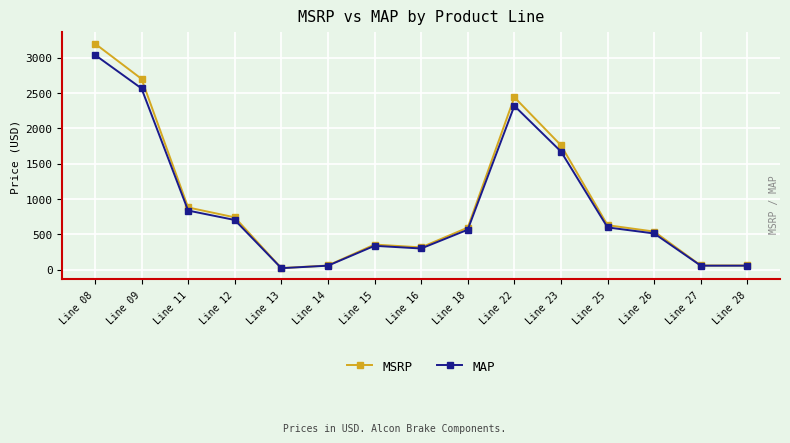

Where is the first local minimum for MSRP?

Line 13